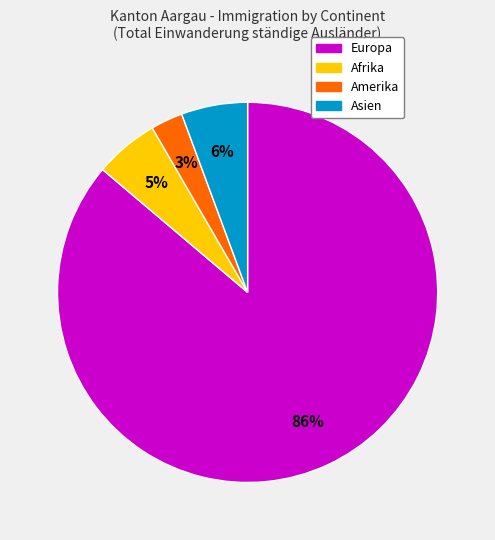

To the nearest percent, what is the difference between the Amerika and Asien slice percentages?

3%